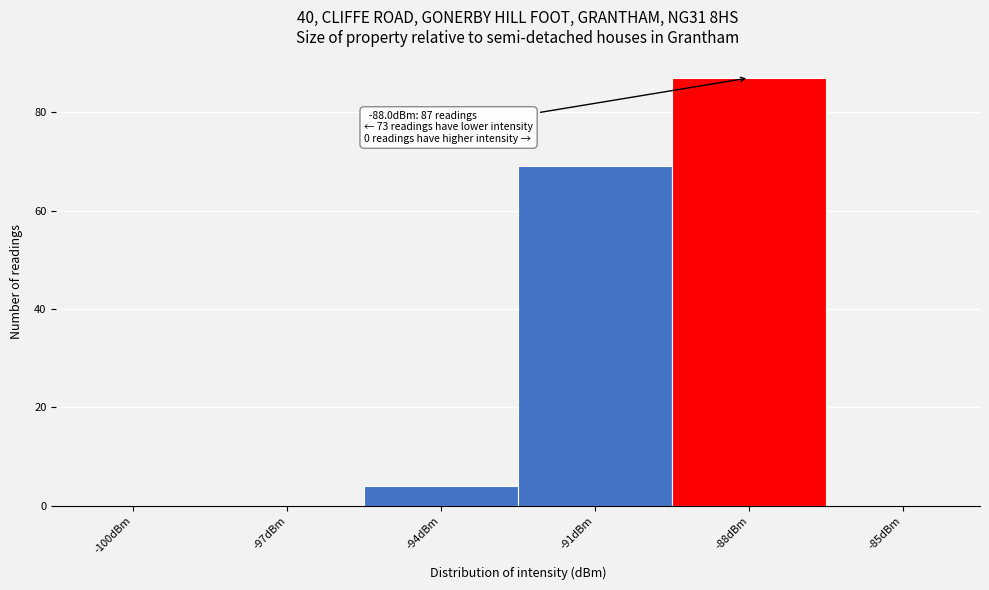

Reading left to right, what are all the values shown in this chart?

-100dBm=0	-97dBm=0	-94dBm=4	-91dBm=69	-88dBm=87	-85dBm=0